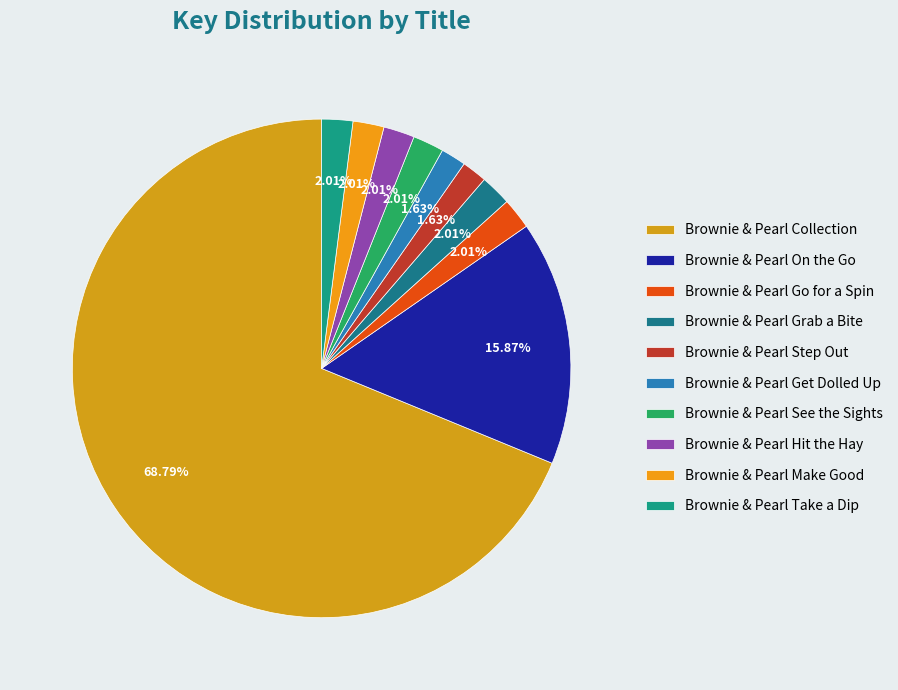

Which category has the biggest portion of the pie?

Brownie & Pearl Collection